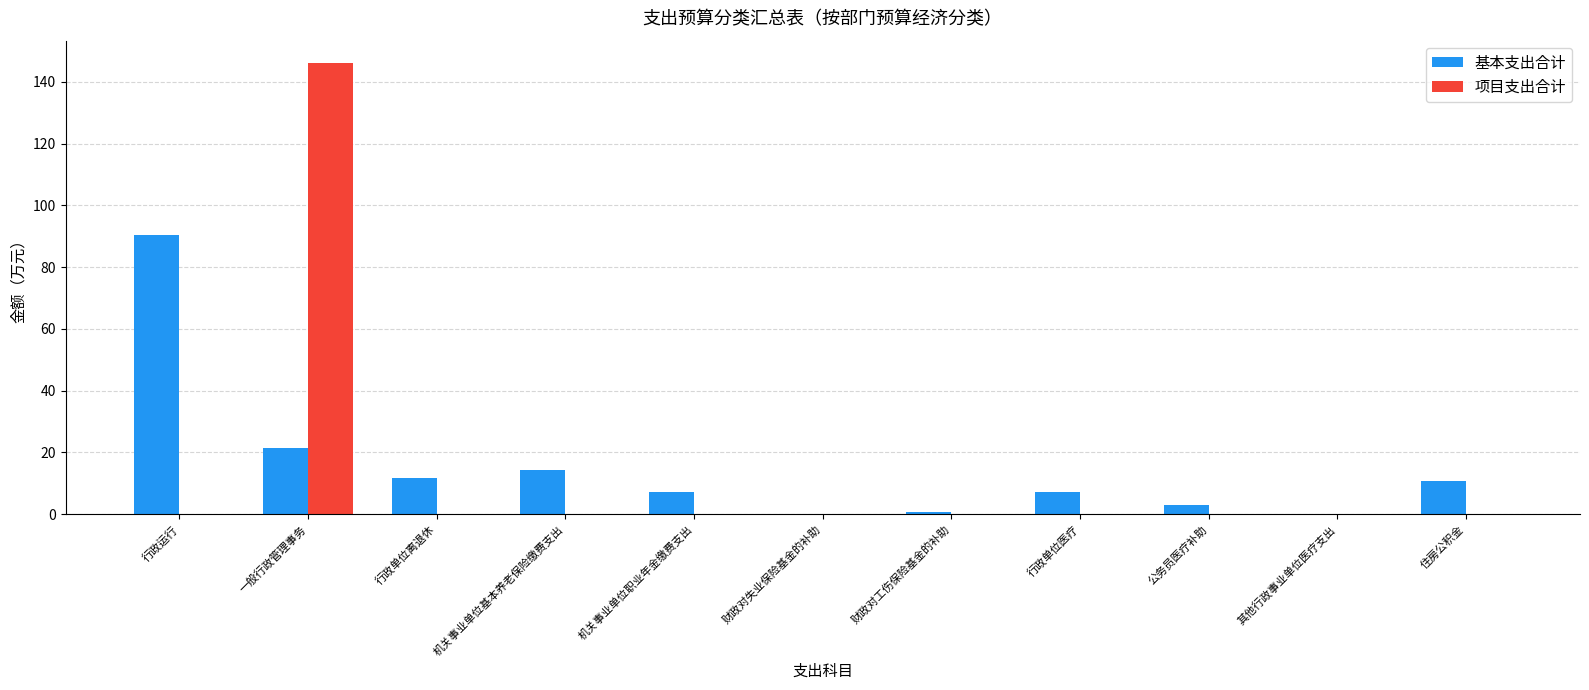

The value of 项目支出合计 at 住房公积金 is -67.1. True or false?

False